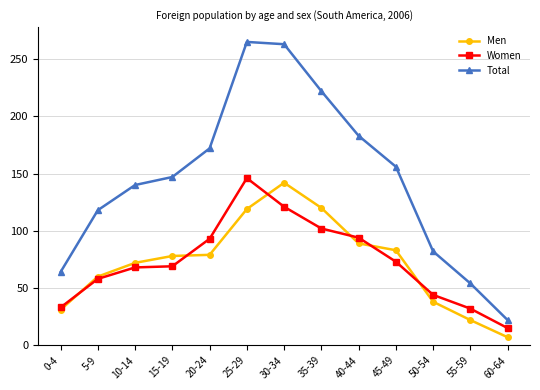

Which series has the largest range (max minus min)?

Total